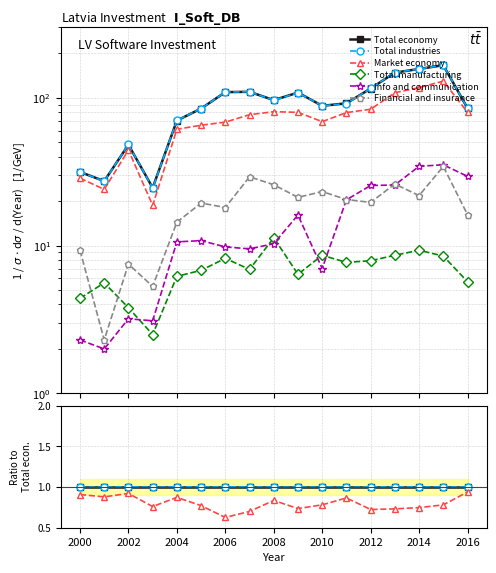

The Total economy series shows 1.7 at 2016. True or false?

False